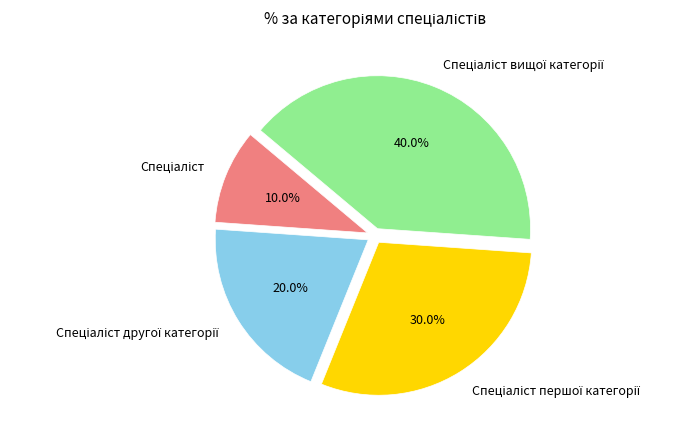

How many slices are in this pie chart?

4